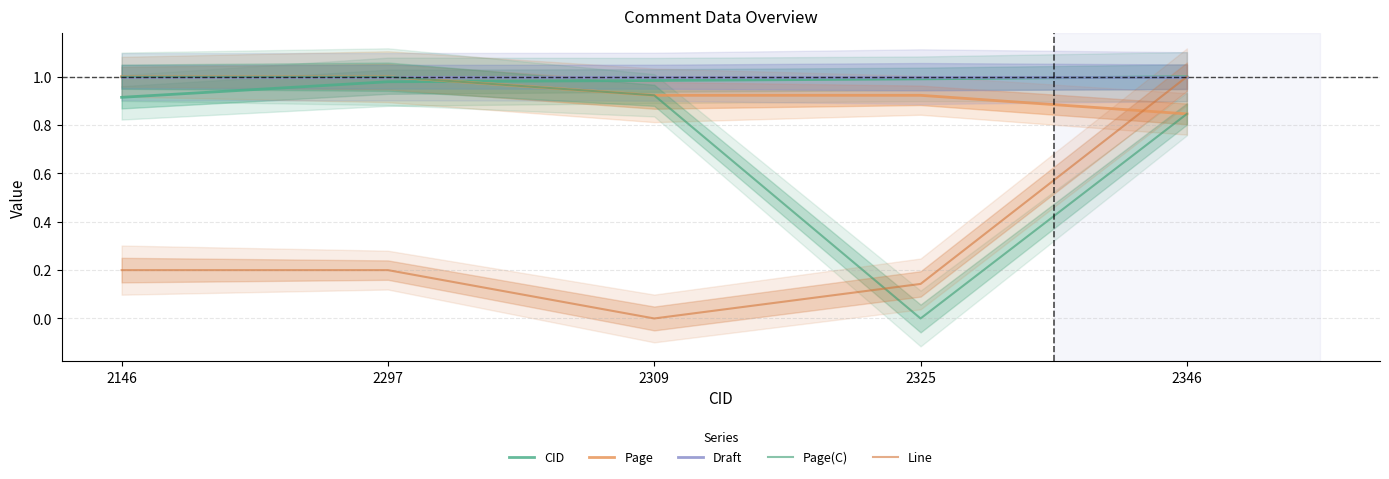

True or false: Page and CID intersect in this chart.

True